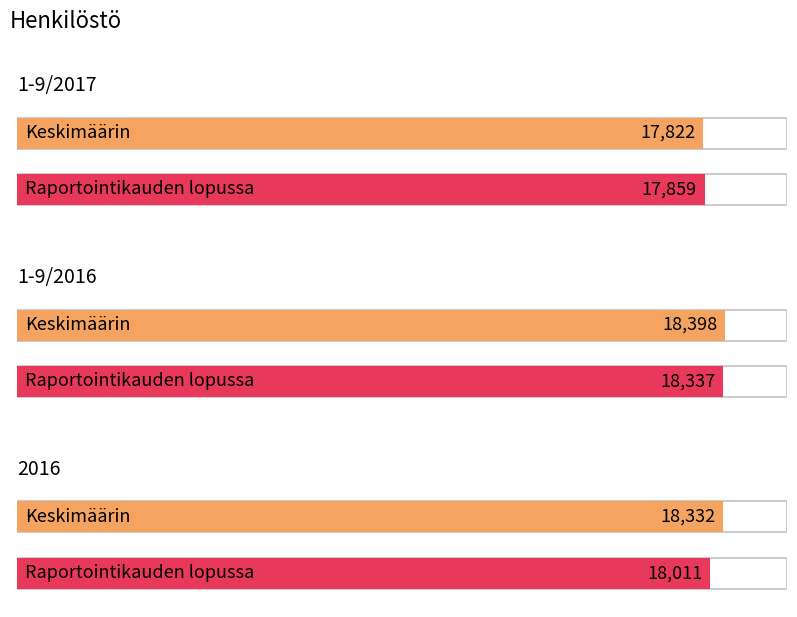

Reading right to left, list all the values displayed in this chart.

1-9/2017: 17859	17822
1-9/2016: 18337	18398
2016: 18011	18332